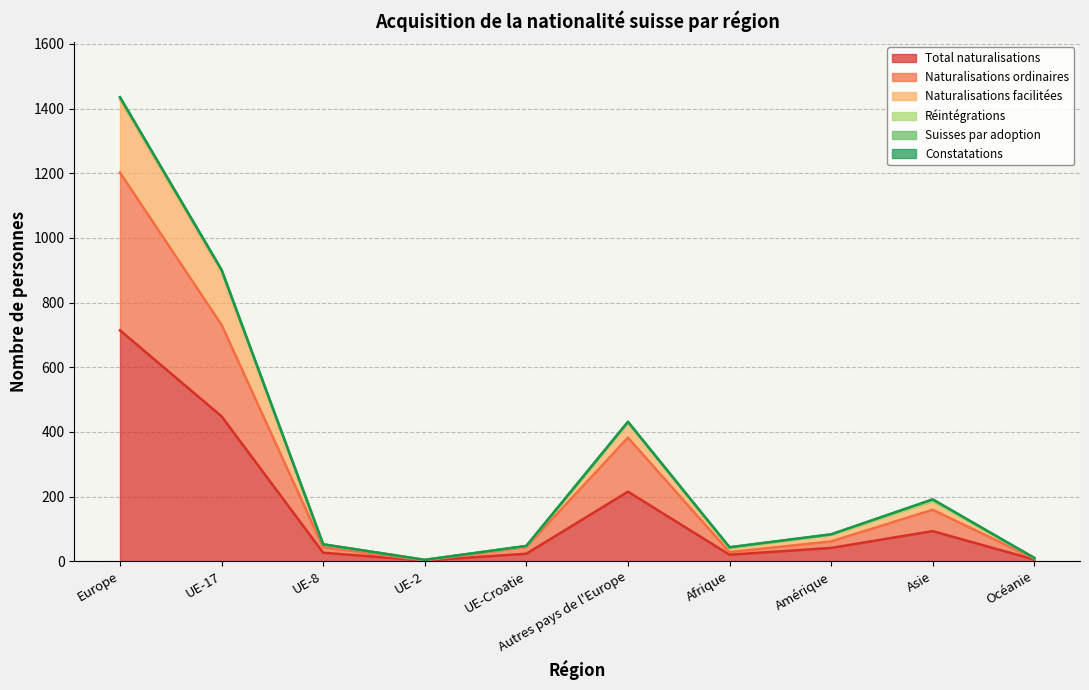

Which category has the highest value in the Total naturalisations series?

Europe